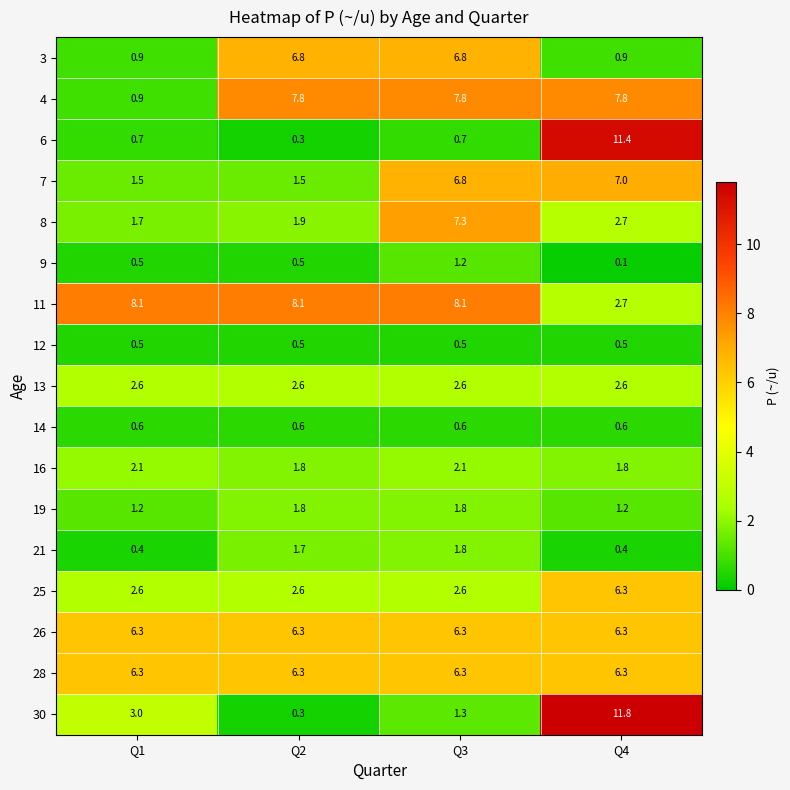

What is the greatest value displayed?

11.8